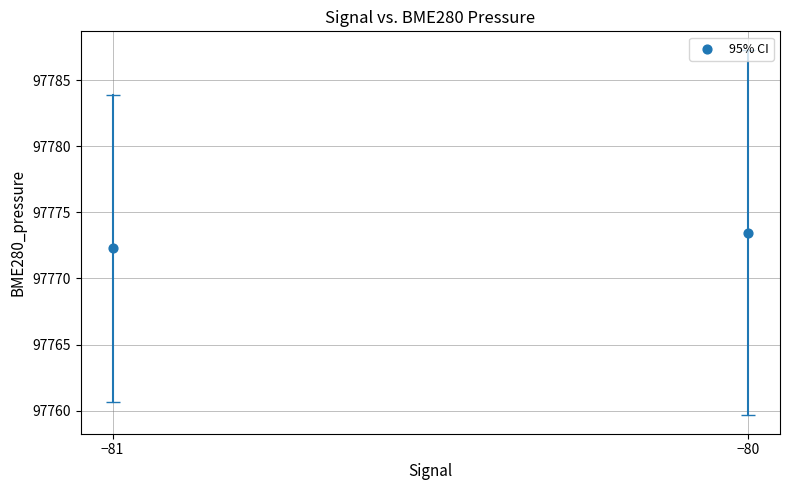

What is the average X value?

-80.5